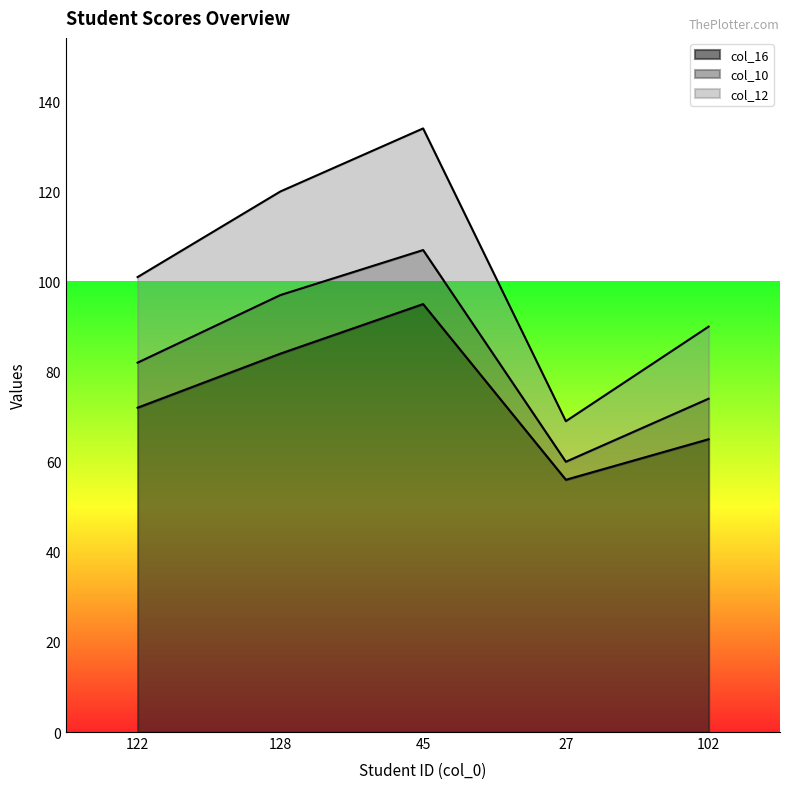

True or false: col_16 has a value of 110 at 122.

False